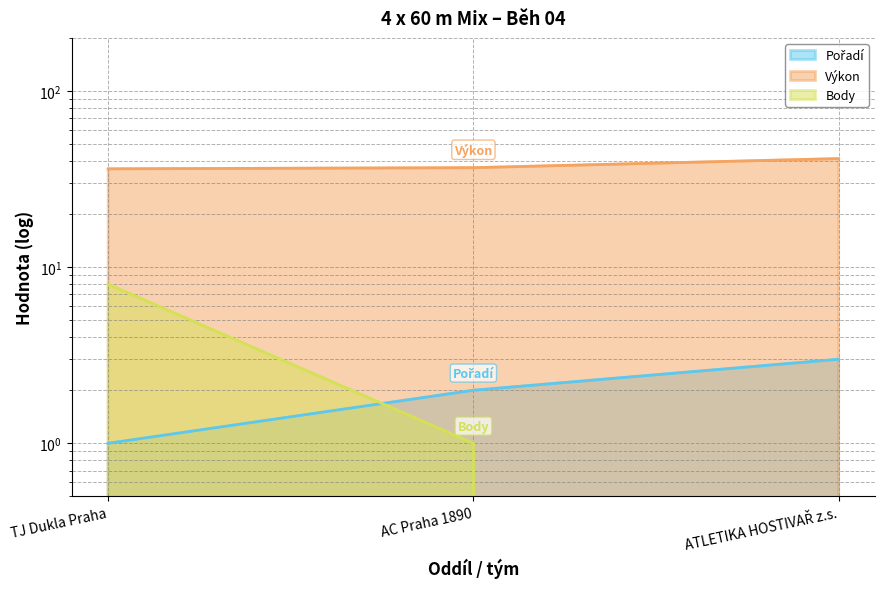

What is the sum of the Výkon values at TJ Dukla Praha and ATLETIKA HOSTIVAŘ z.s.?

77.4